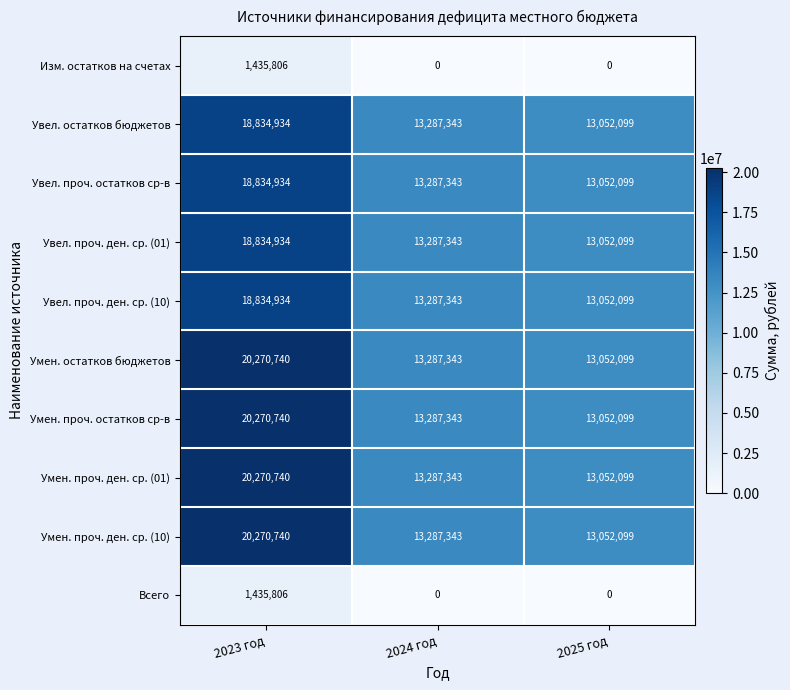

At which category does the chart reach its peak across all series?

2023 год